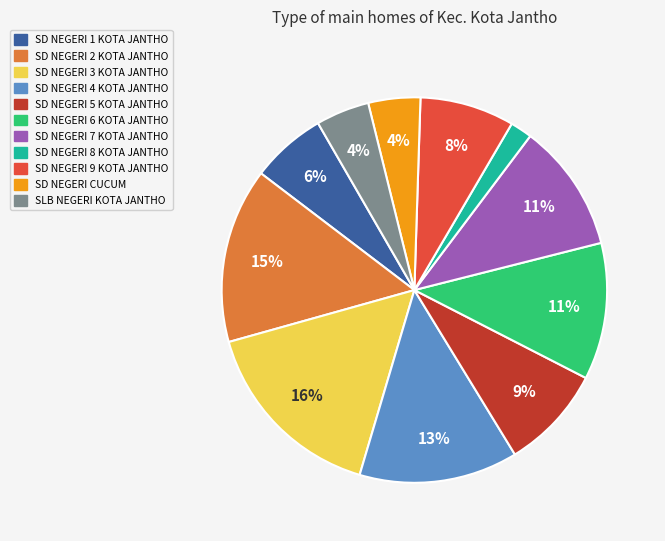

The SD NEGERI 6 KOTA JANTHO slice represents 11% of the pie. True or false?

True